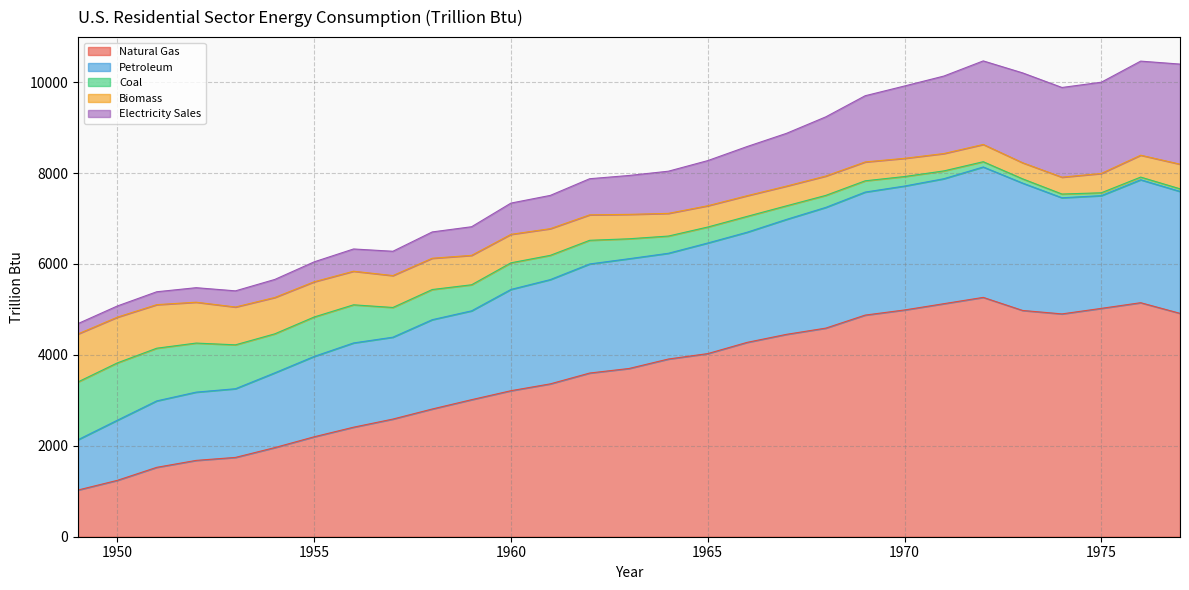

What is the difference between the Natural Gas values at 1949 and 1966?

3247.5